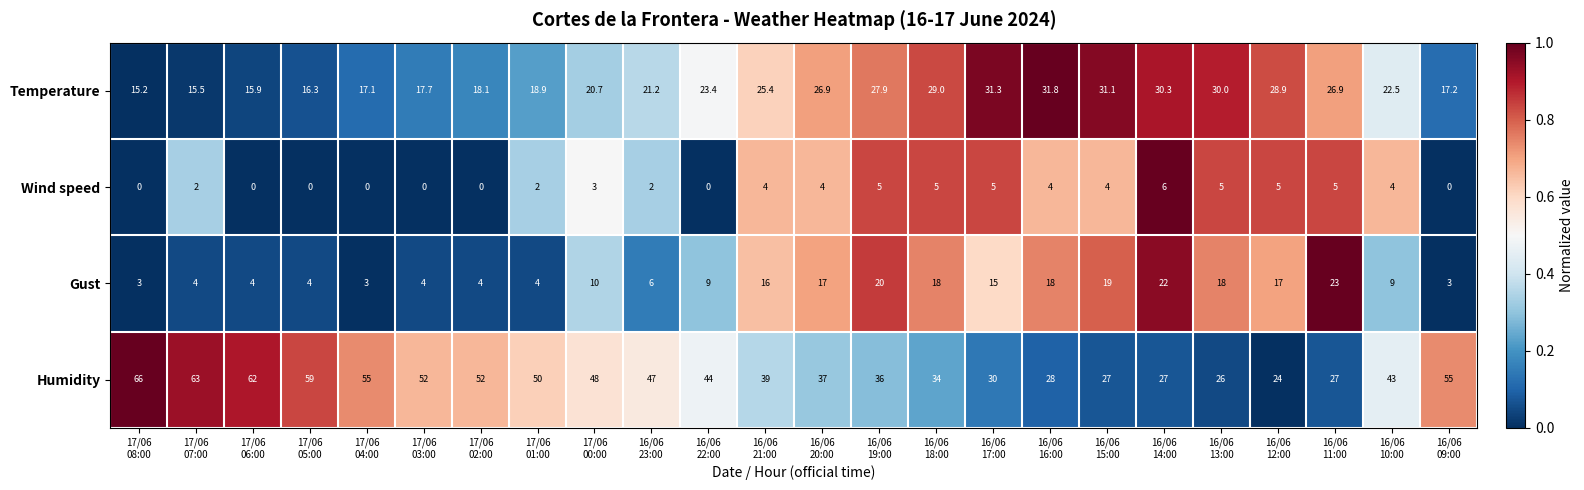

How many series are shown in this chart?

4